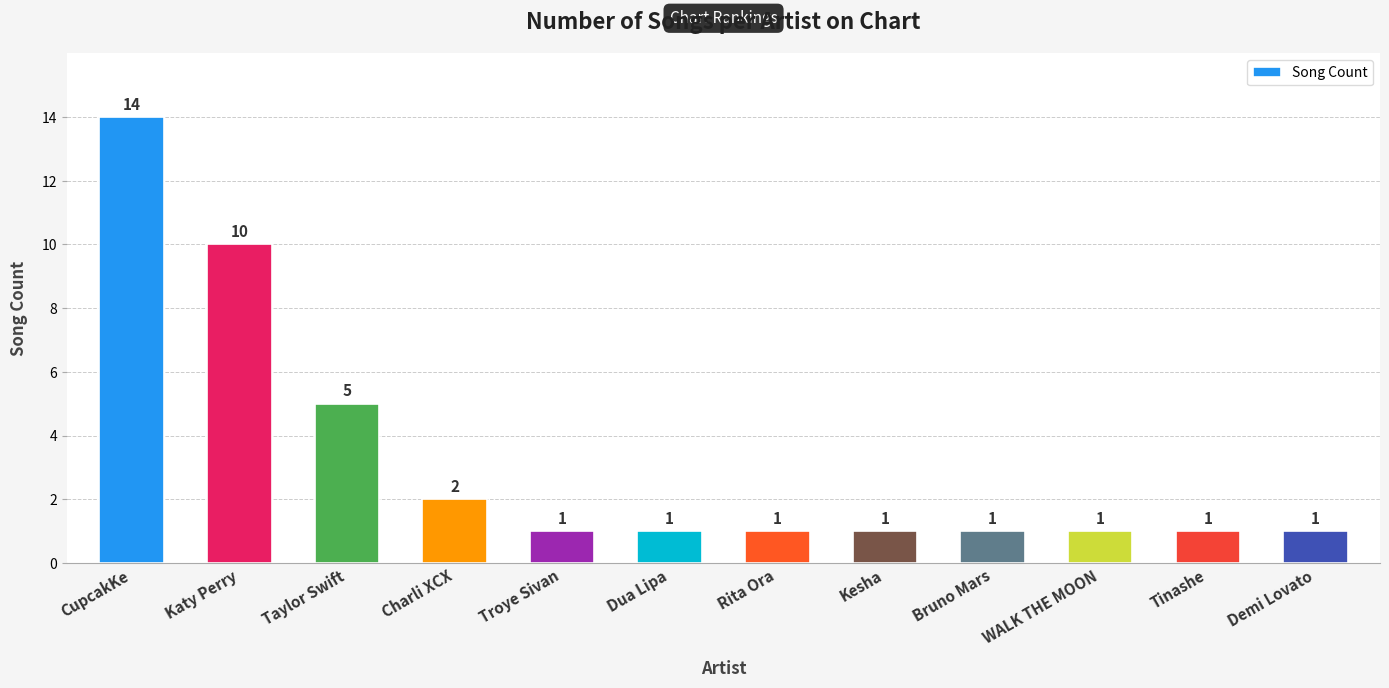

What is the greatest value displayed?

14